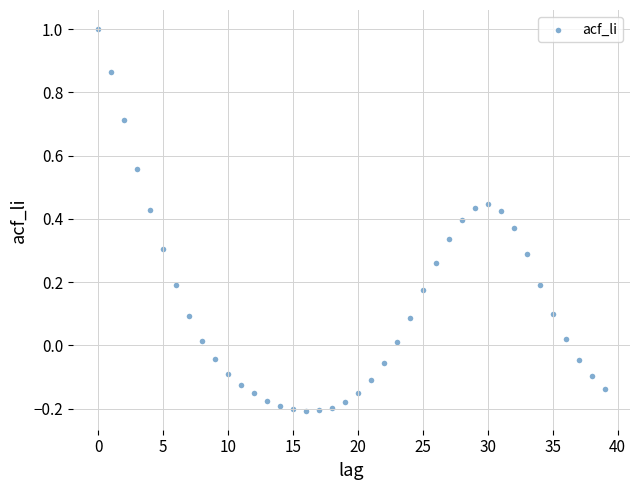

What is the range of Y values (max minus min)?

1.2